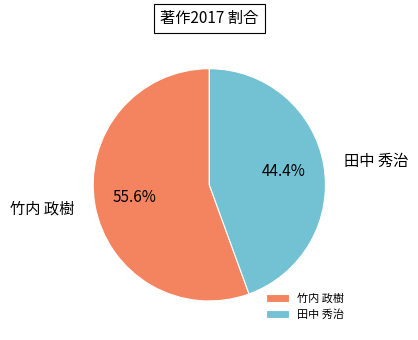

The 田中 秀治 slice represents 44% of the pie. True or false?

True